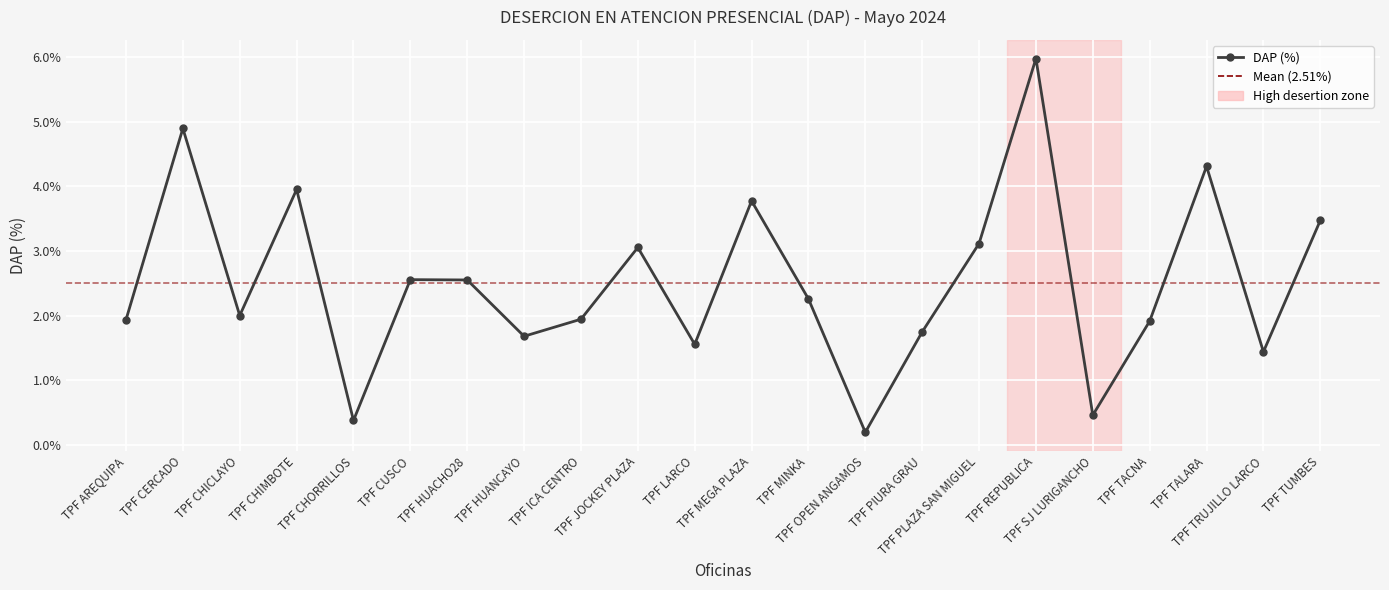

Does the chart have visible grid lines?

Yes